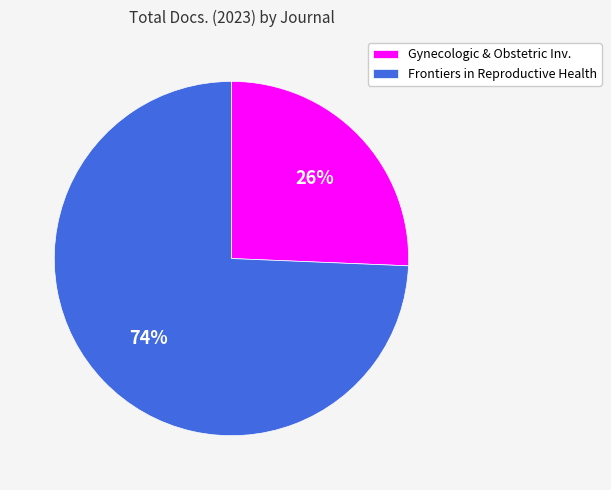

What percentage is the Frontiers in Reproductive Health slice, to the nearest percent?

74%